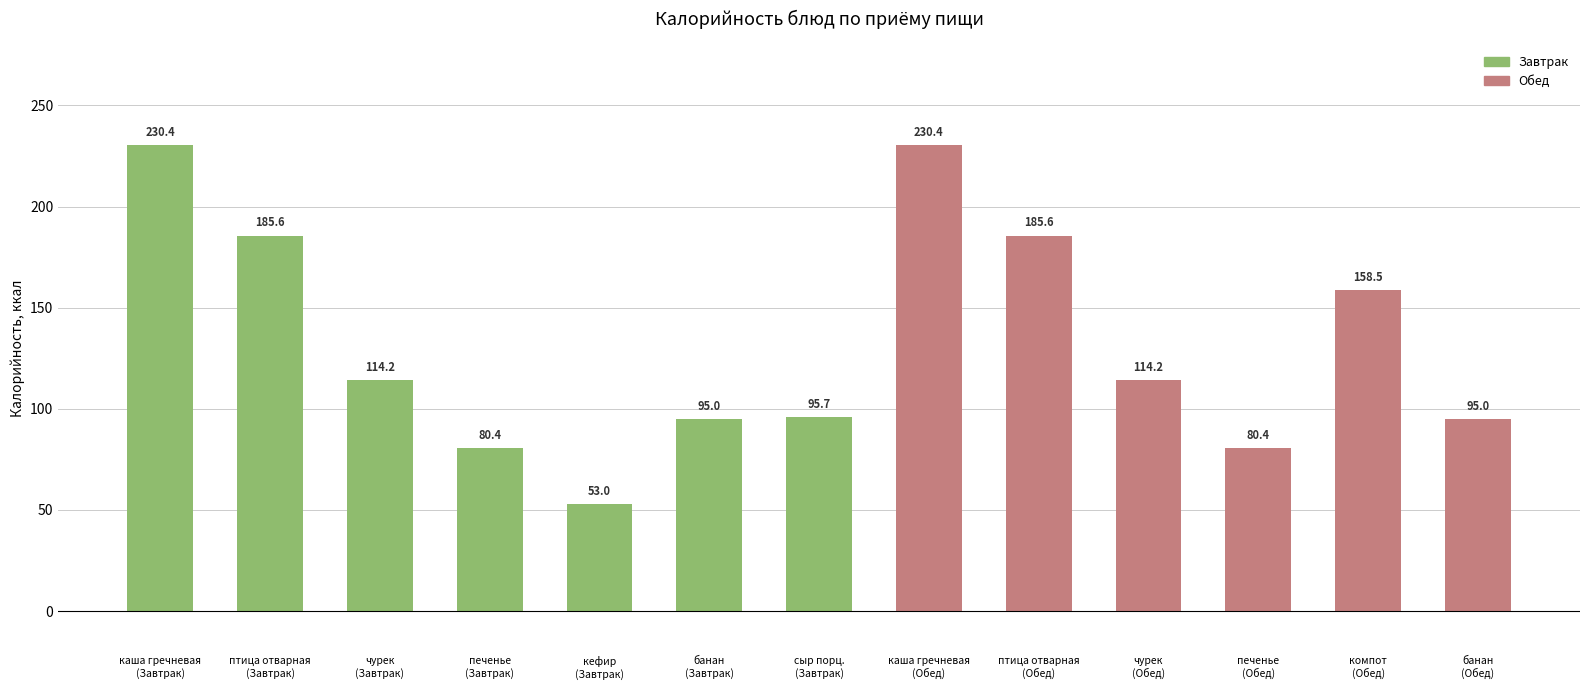

What is the smallest value displayed?

53.0